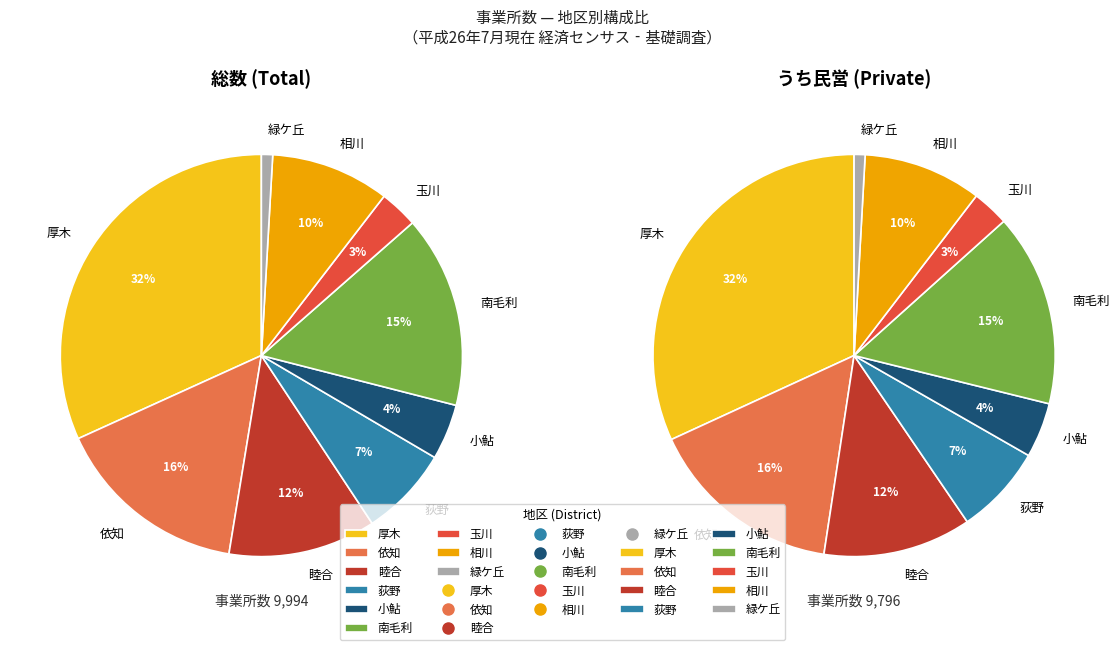

The 南毛利 slice represents 26% of the pie. True or false?

False